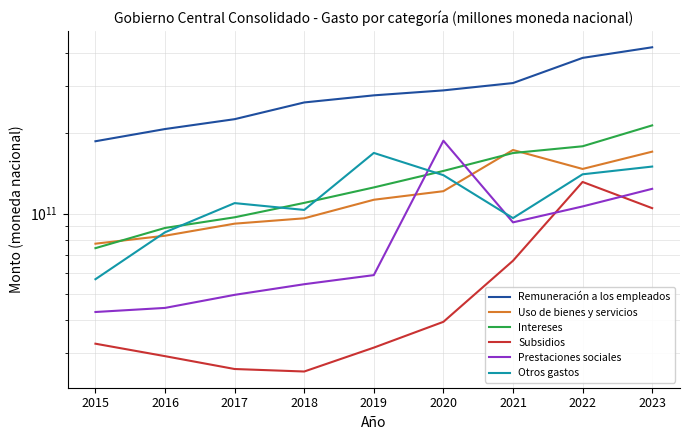

Which series has the largest total across all categories?

Remuneración a los empleados